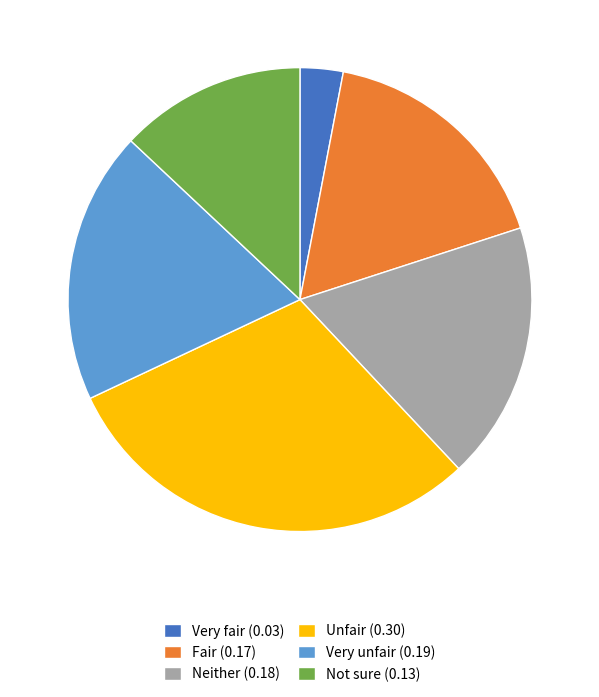

True or false: Very fair accounts for 10% of the total.

False